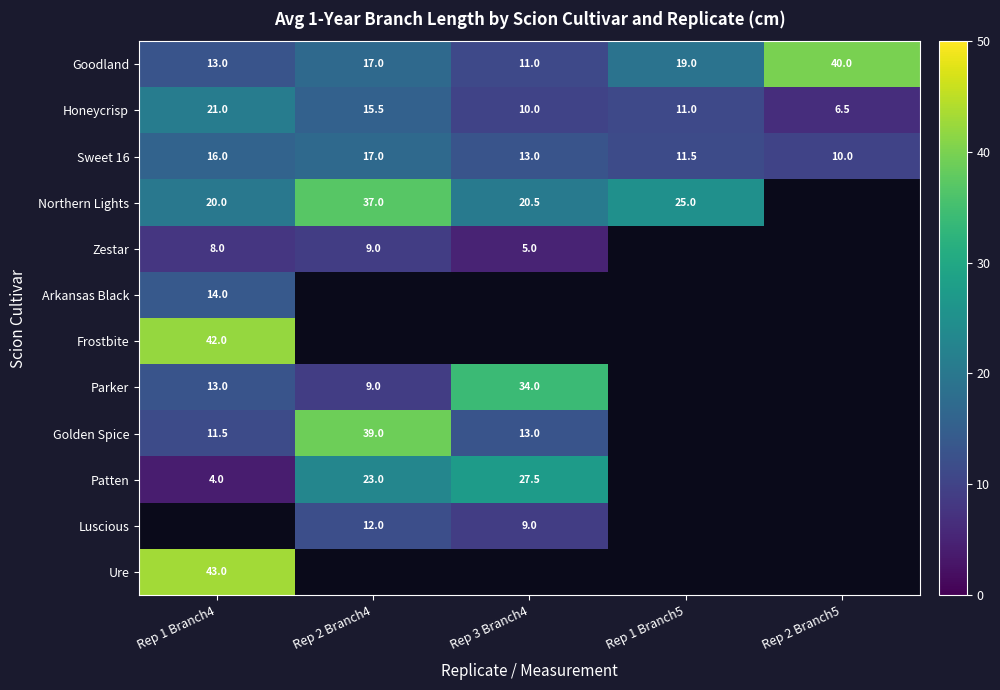

Is the value of Golden Spice at Rep 1 Branch4 greater than the value of Honeycrisp at Rep 3 Branch4?

Yes